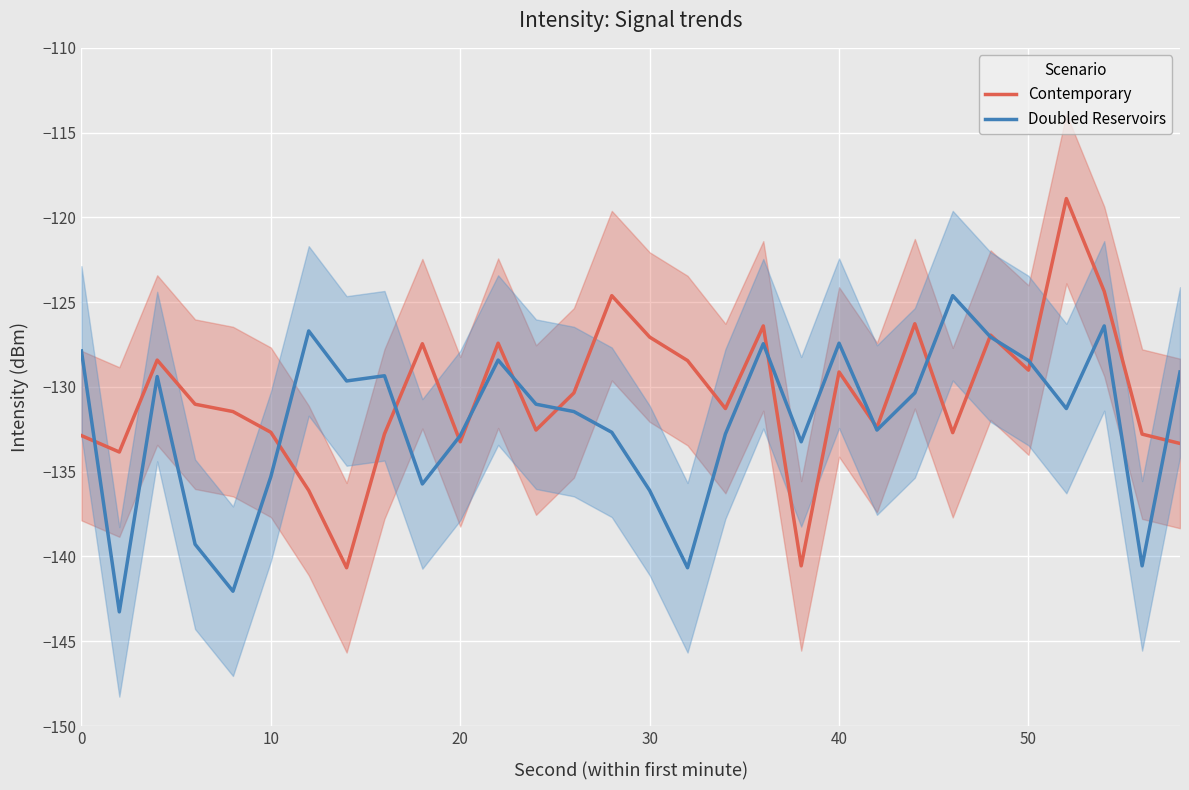

How many lines are shown in the chart?

2